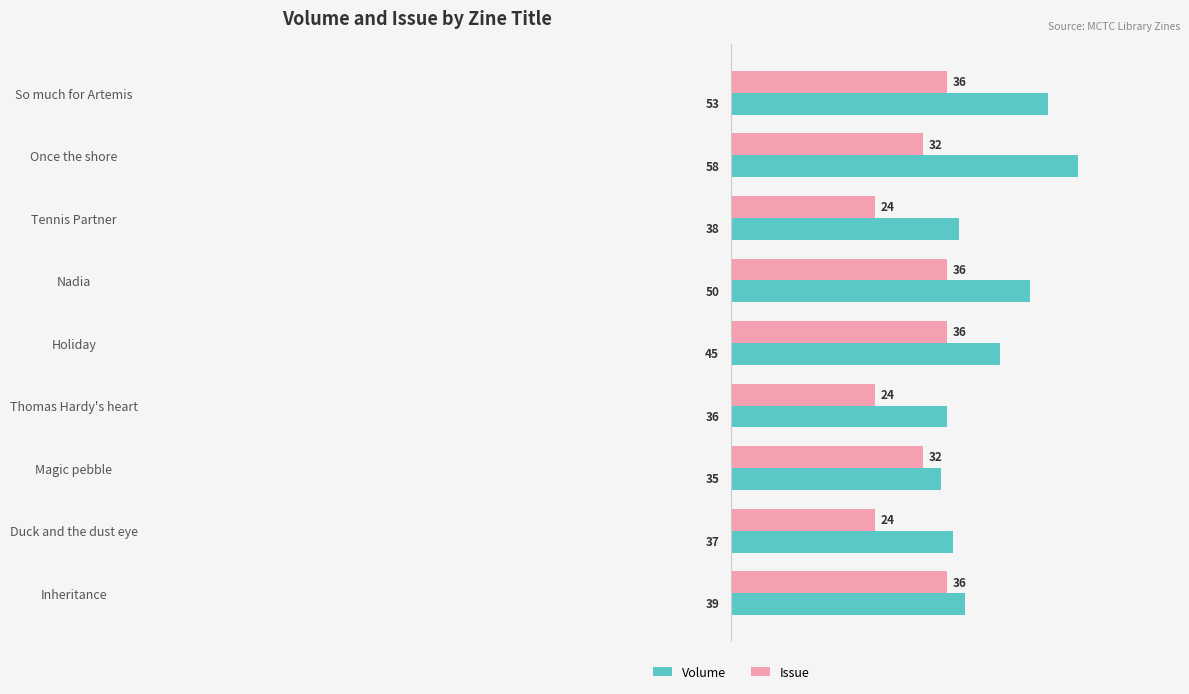

Is the value of Volume at Magic pebble greater than the value of Issue at Inheritance?

No